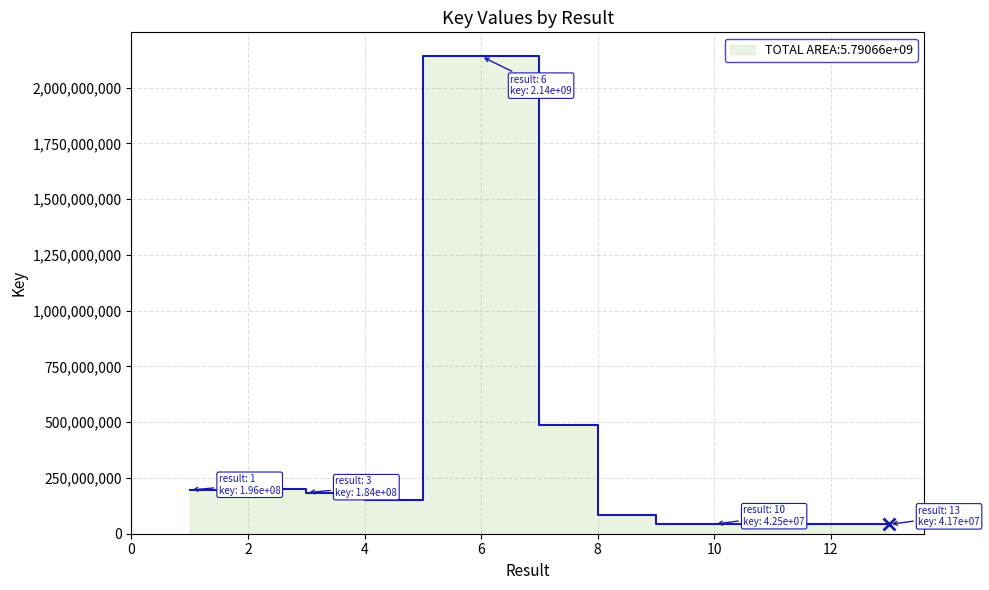

The chart shows a value of 789595201 at 12. True or false?

False